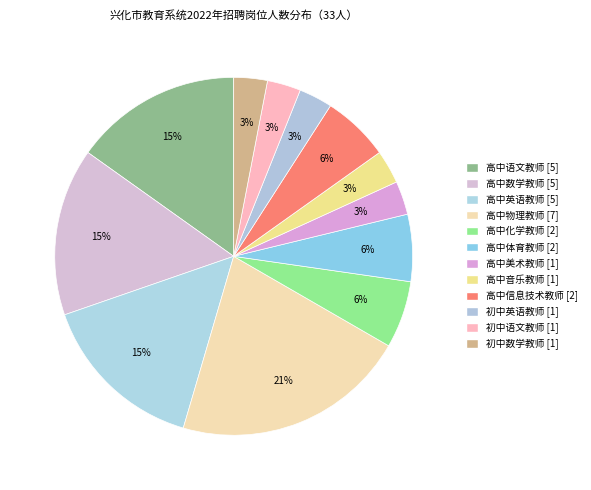

Count the number of slices in the pie.

12